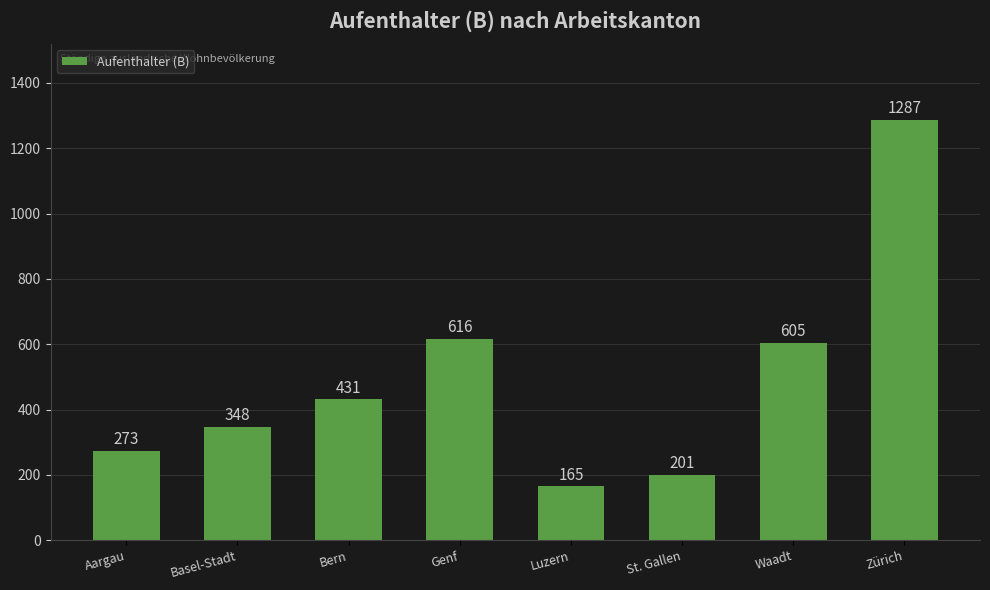

Reading left to right, transcribe all the data shown in this chart.

Aargau=273	Basel-Stadt=348	Bern=431	Genf=616	Luzern=165	St. Gallen=201	Waadt=605	Zürich=1287